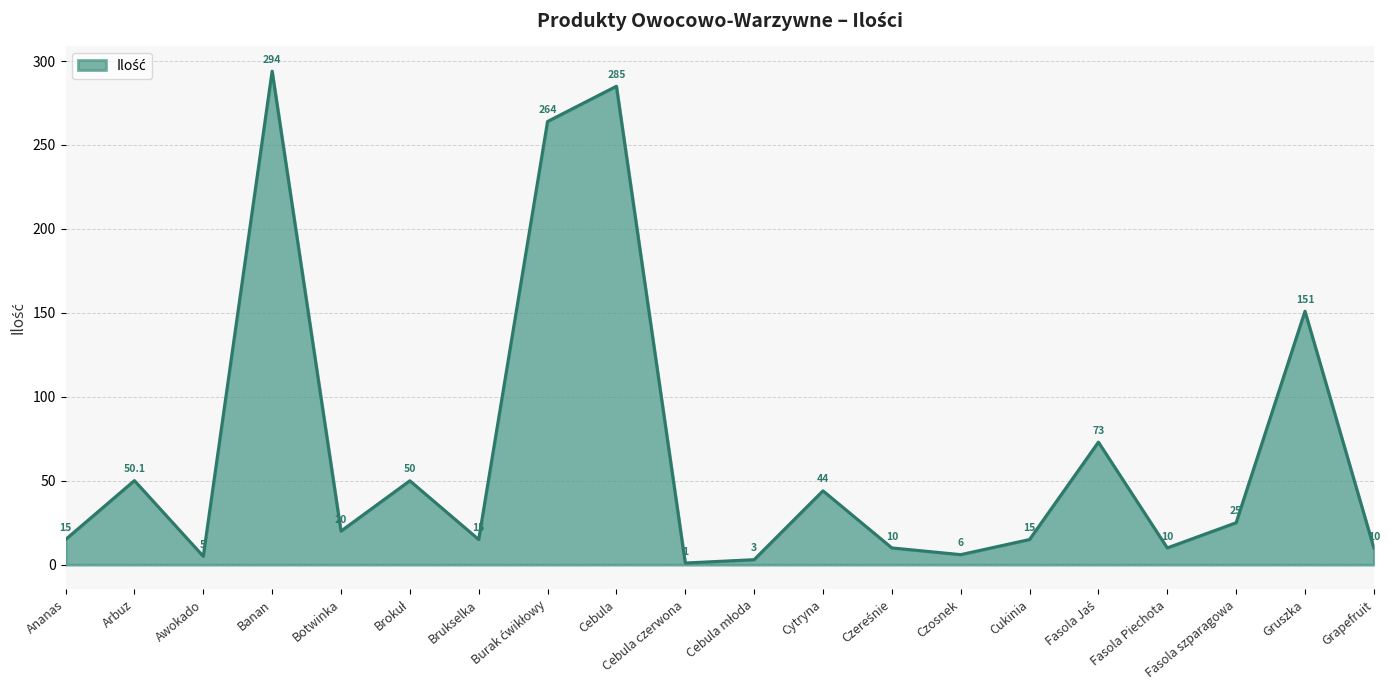

Does the chart have visible grid lines?

Yes